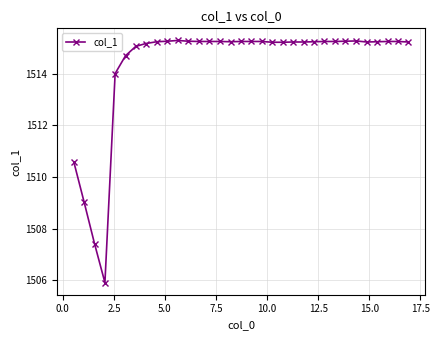

What is the average value?

1514.3